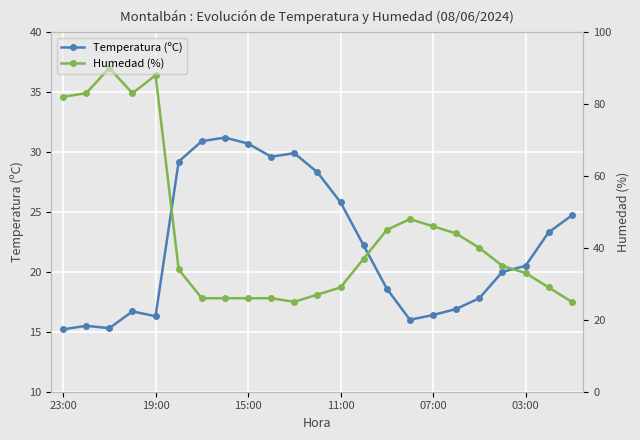

Which series ends up on top after the final intersection of Temperatura (ºC) and Humedad (%)?

Temperatura (ºC)